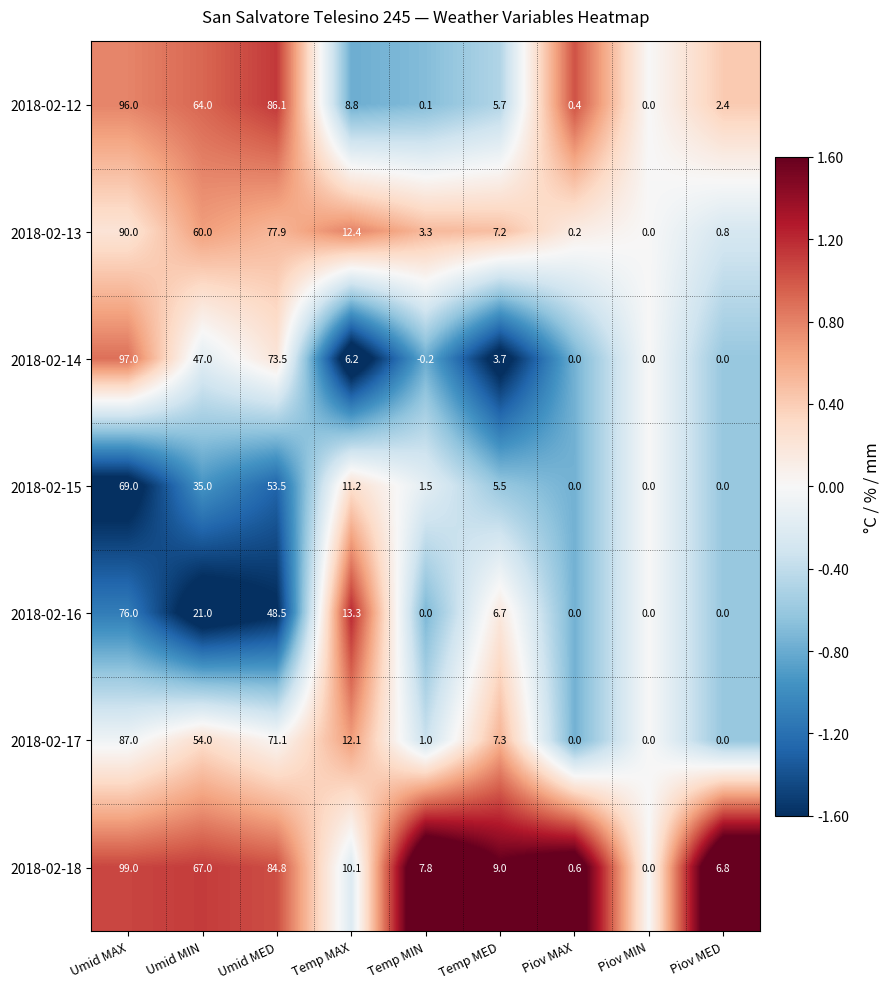

At which category does the chart reach its peak across all series?

Umid MAX